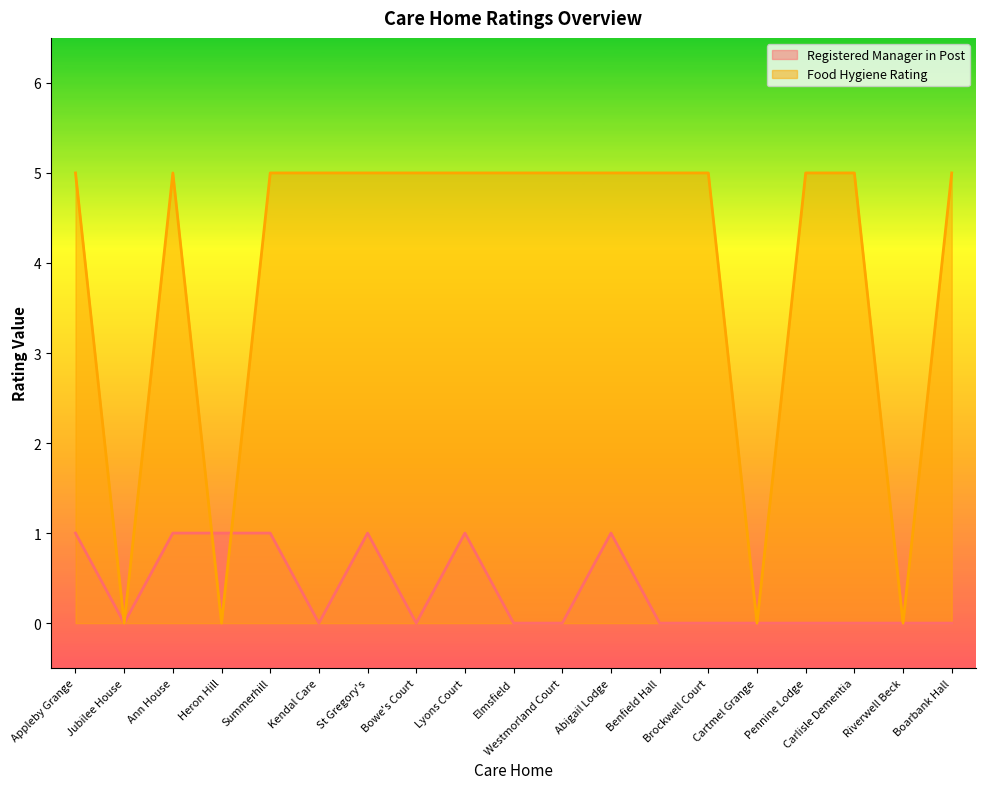

At which category is the sum across all series the highest?

Appleby Grange